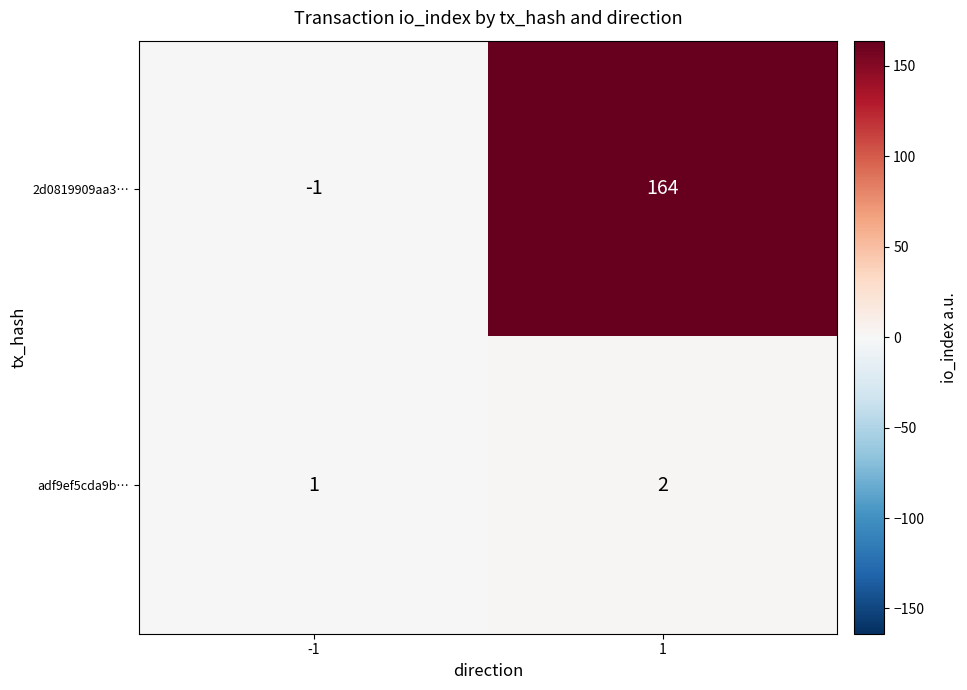

The value of adf9ef5cda9b… at -1 is 0. True or false?

False